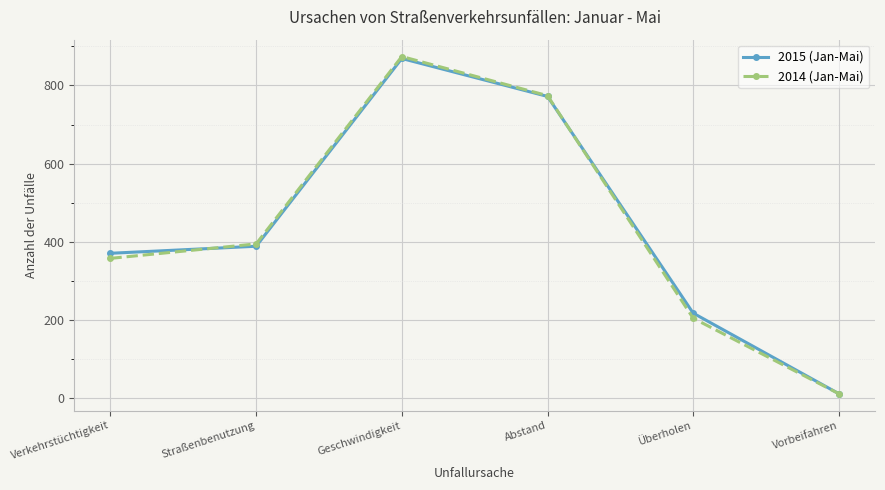

Which series has the widest spread of values?

2014 (Jan-Mai)